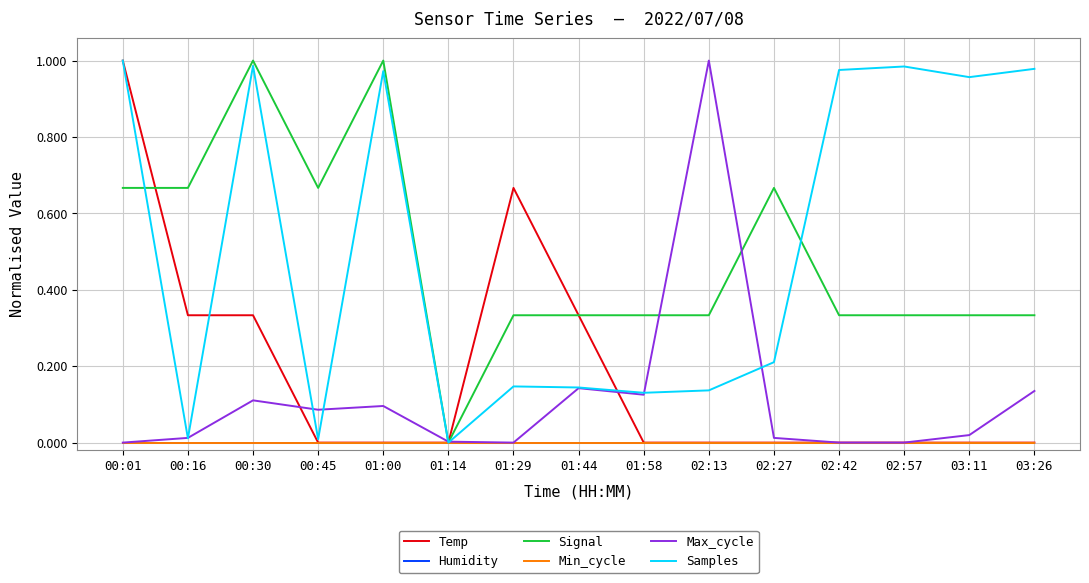

Does the chart have visible grid lines?

Yes